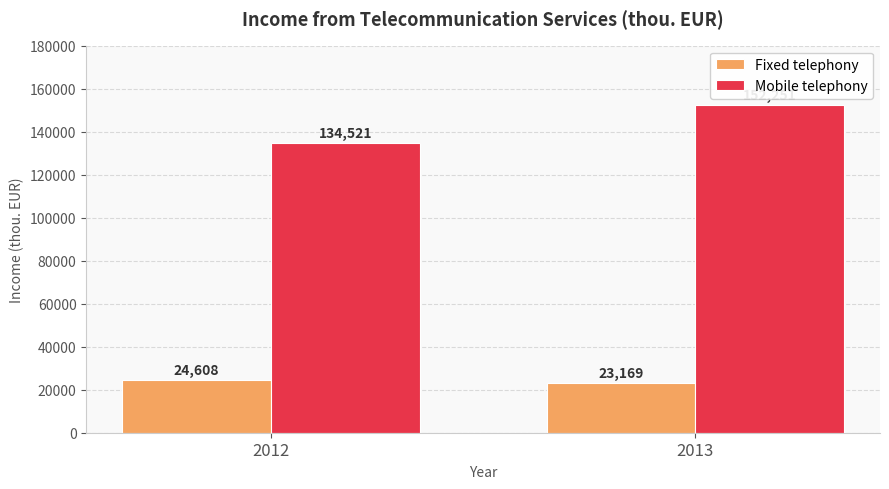

What is the value of the Fixed telephony bar at the 2nd from the left?

23169